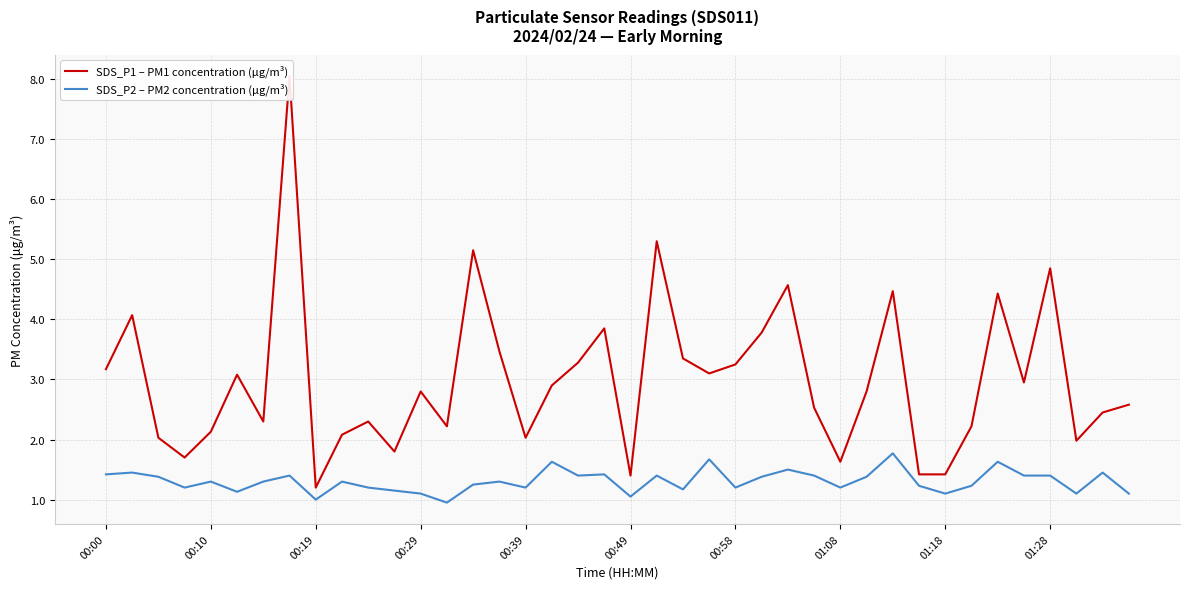

The value of SDS_P2 – PM2 concentration (μg/m³) at 00:29 is 0.5. True or false?

False